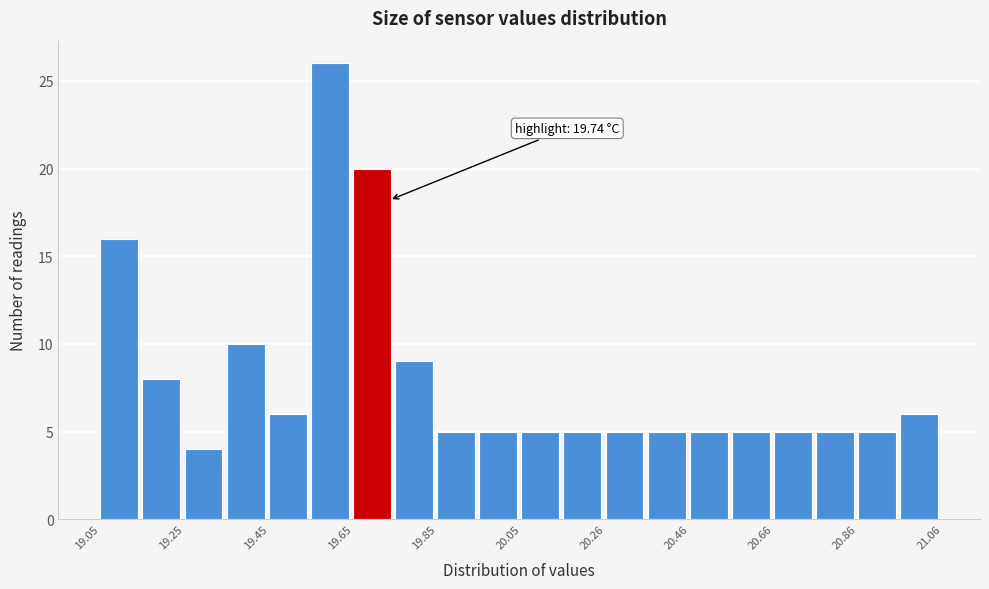

Around what value on the x-axis is the tallest bar? Give the approximate position of its centre, as read against the axis.

19.60